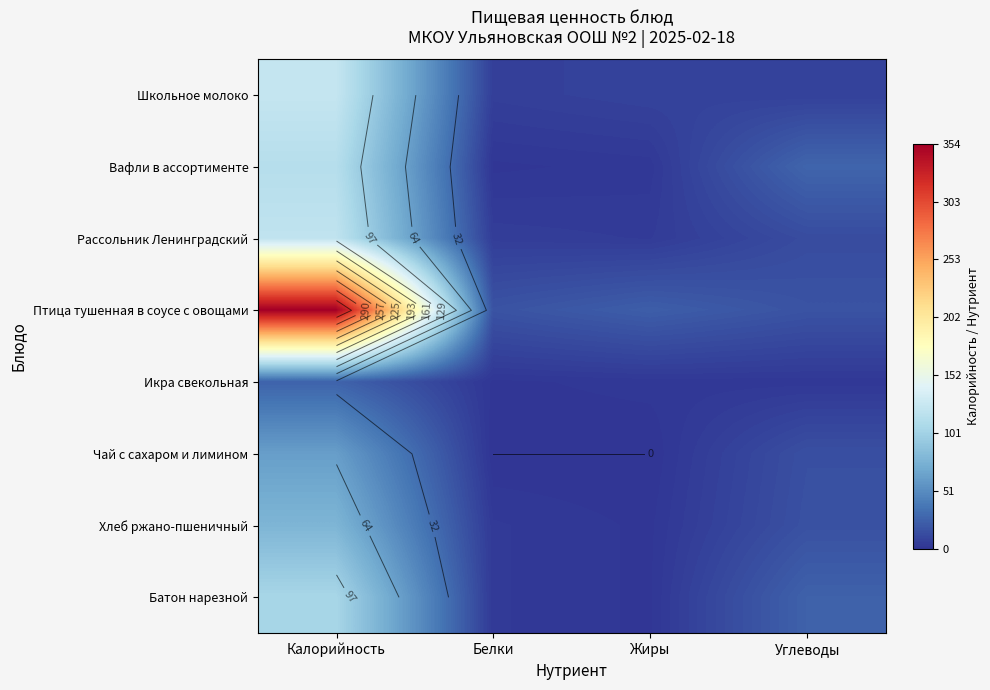

At how many categories does at least one series exceed 317?

1